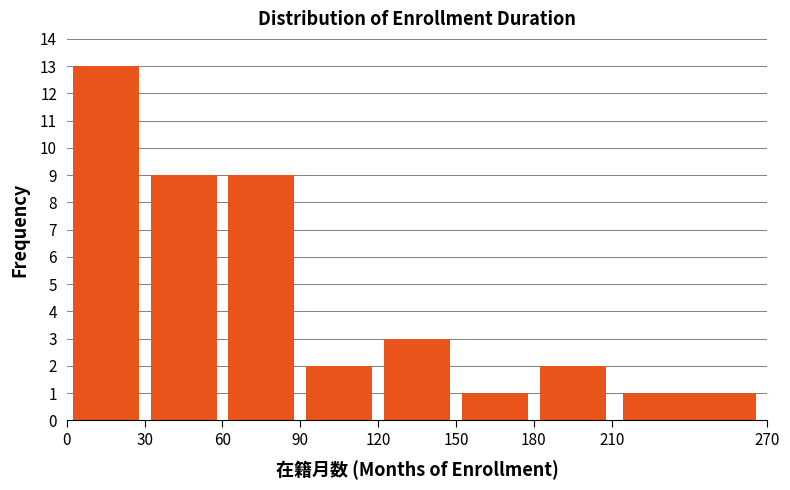

What is the height of the bar covering 60 to 90 on the x-axis? The values are not printed on the chart, so give them approximately, as read against the axis.

9